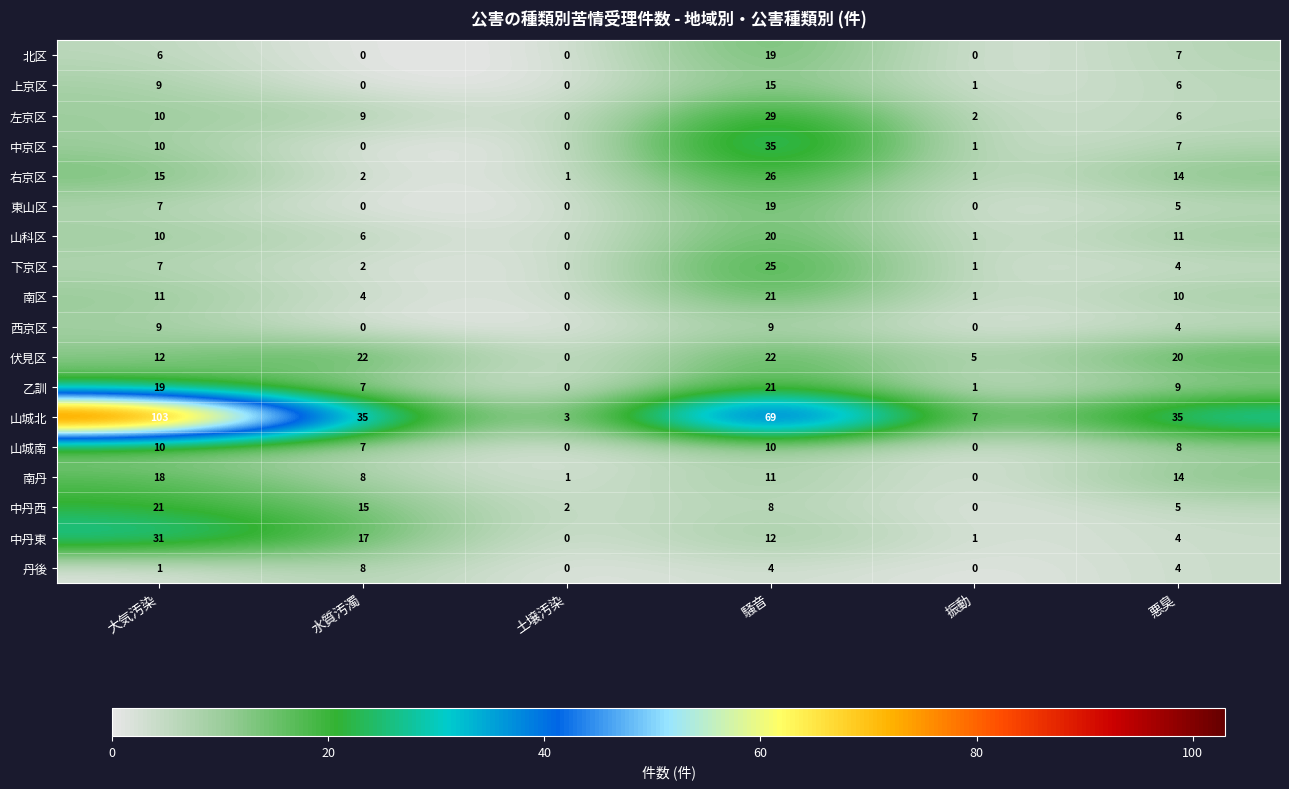

How many values in 上京区 are above zero?

4